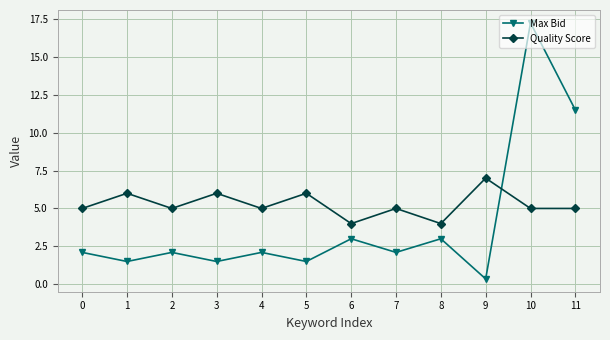

What is the difference between the second highest and second lowest values in the Quality Score series?

2.0